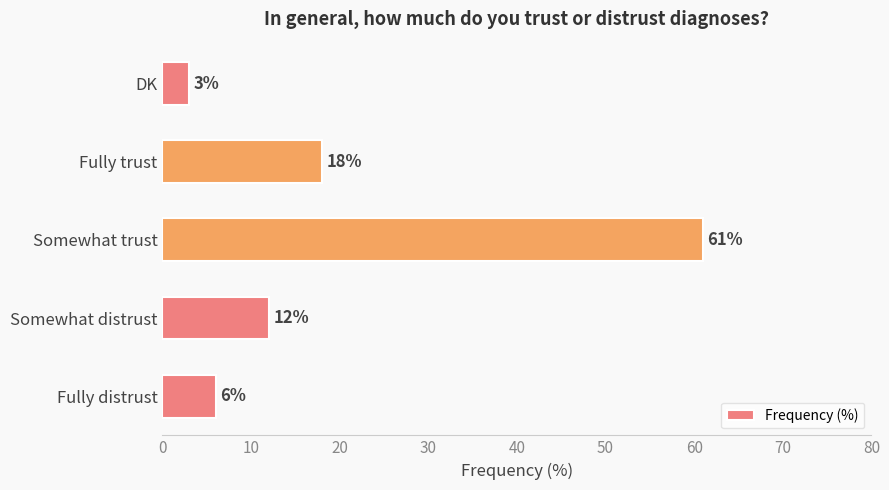

How many bars are there in total?

5